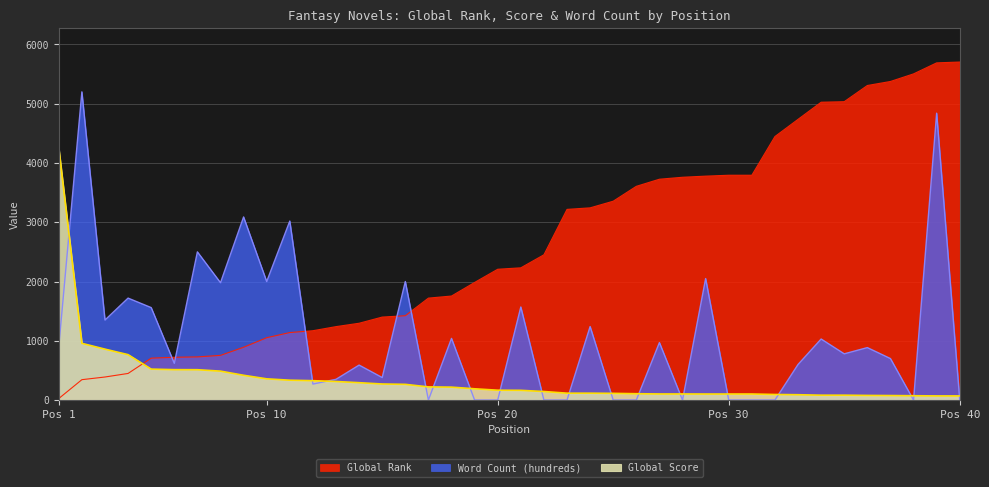

What is the sum of all Word Count (hundreds) values?

43234